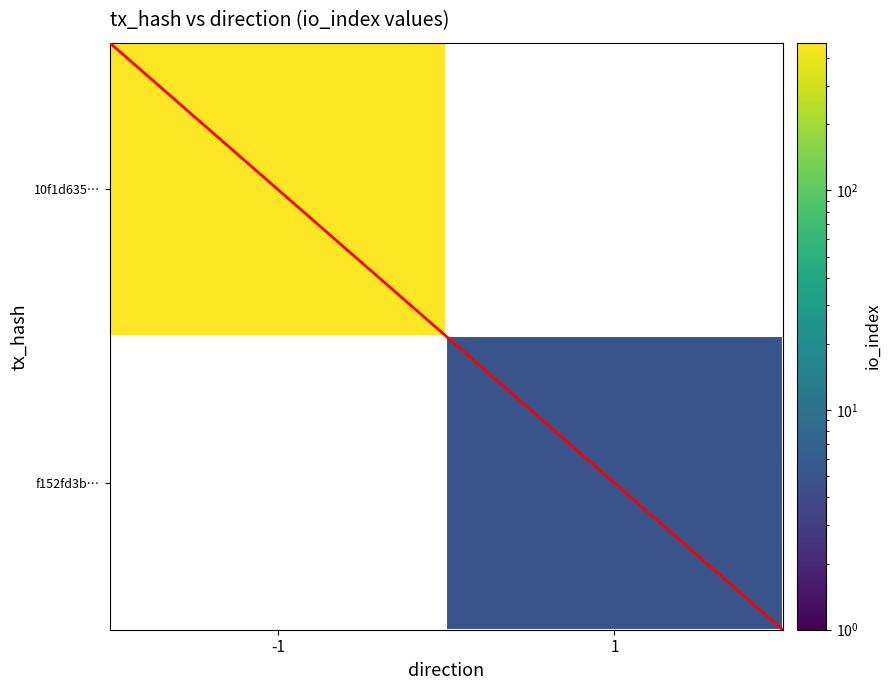

How many data points in diagonal are less than 1?

1